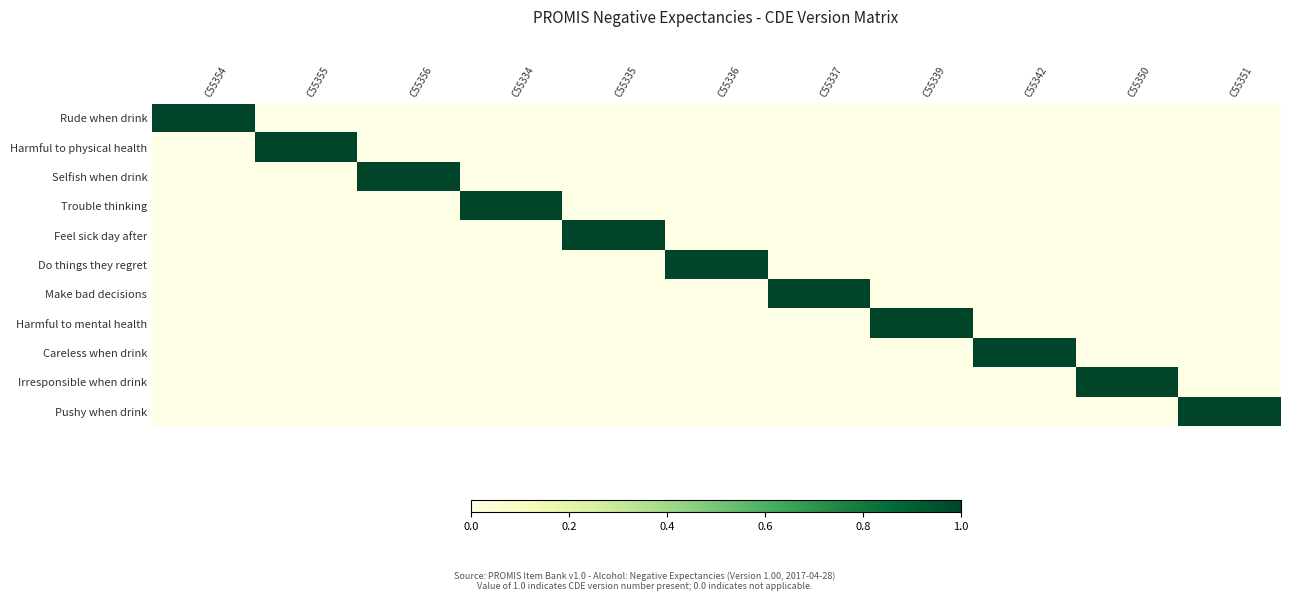

Rank the series at C55354 from highest to lowest value.

Rude when drink, Harmful to physical health, Selfish when drink, Trouble thinking, Feel sick day after, Do things they regret, Make bad decisions, Harmful to mental health, Careless when drink, Irresponsible when drink, Pushy when drink